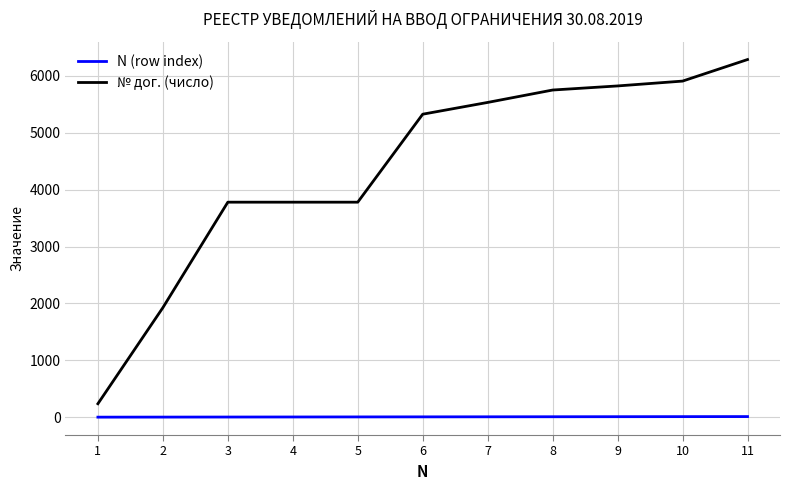

Is the value of № дог. (число) at 10 greater than the value of N (row index) at 8?

Yes